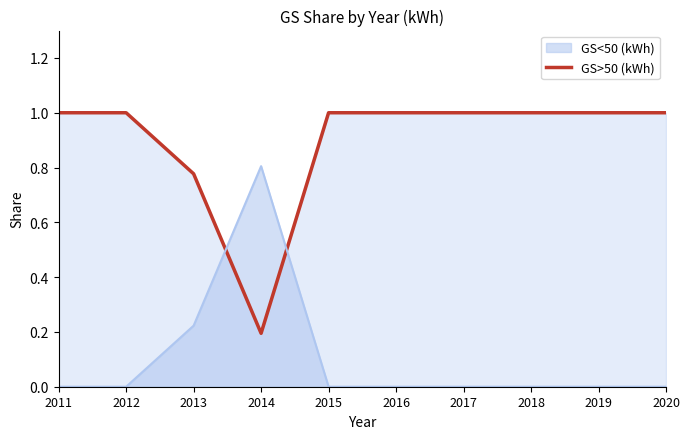

List the labels in order of value, smallest first.

2014, 2013, 2011, 2012, 2015, 2016, 2017, 2018, 2019, 2020